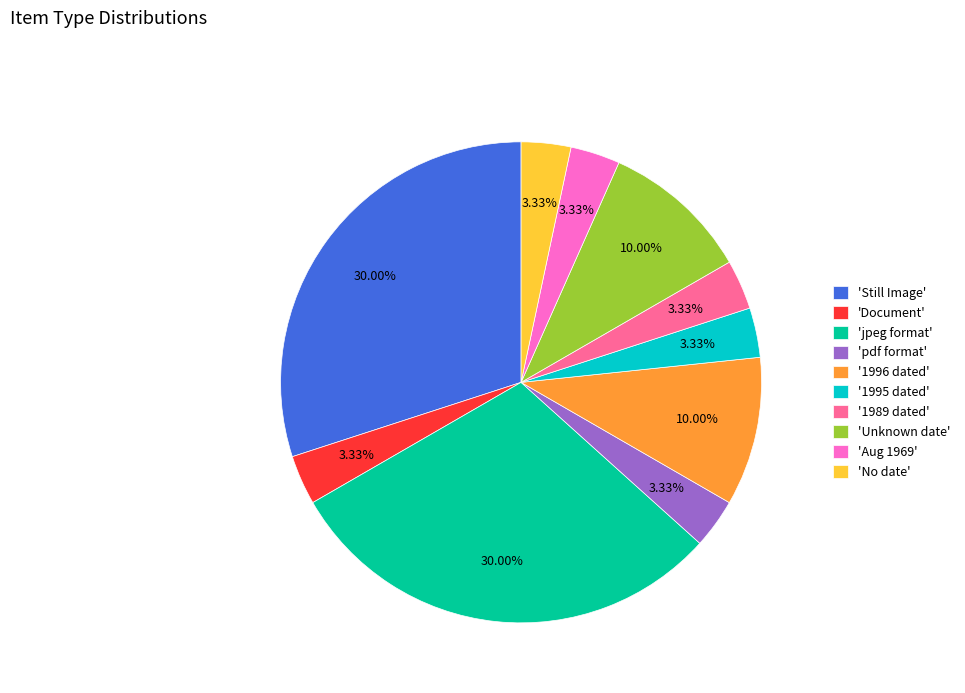

To the nearest percent, what is the average slice percentage?

10%